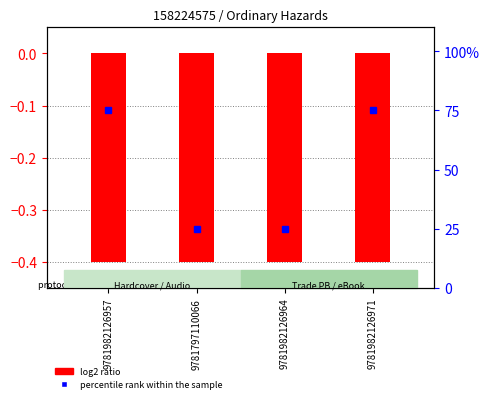

How many data points does each series have?

4